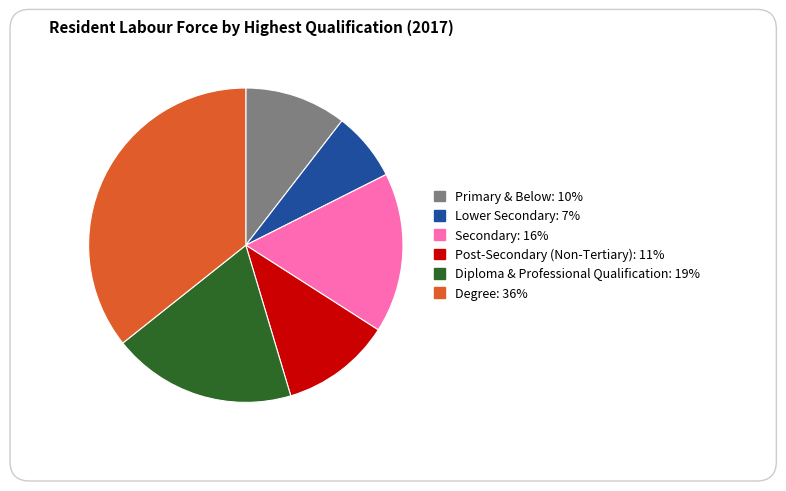

Is there any slice that represents more than half of the pie?

No